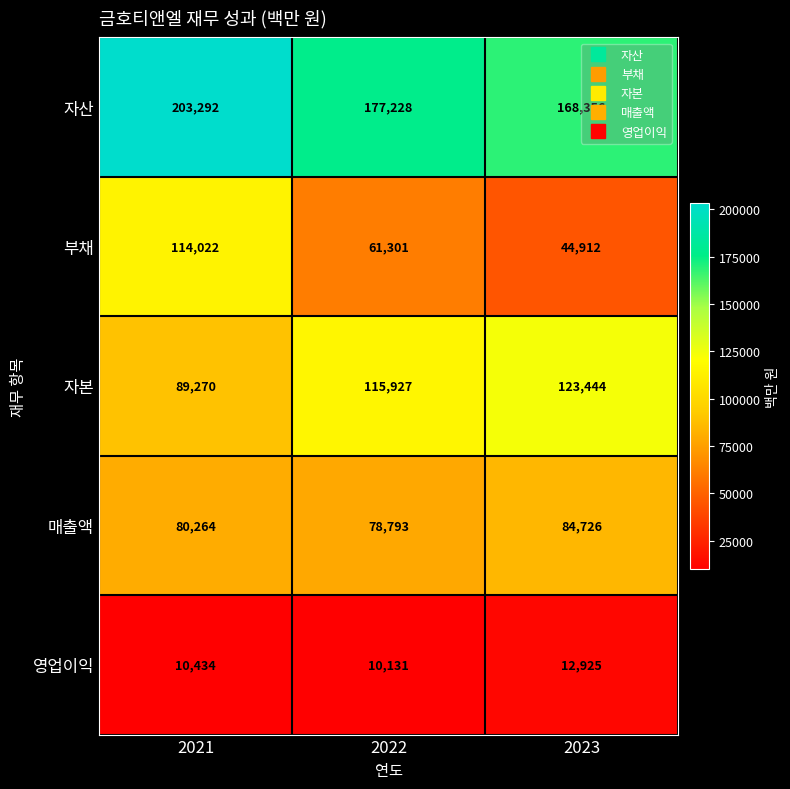

True or false: 매출액 has a value of 108853 at 2022.

False